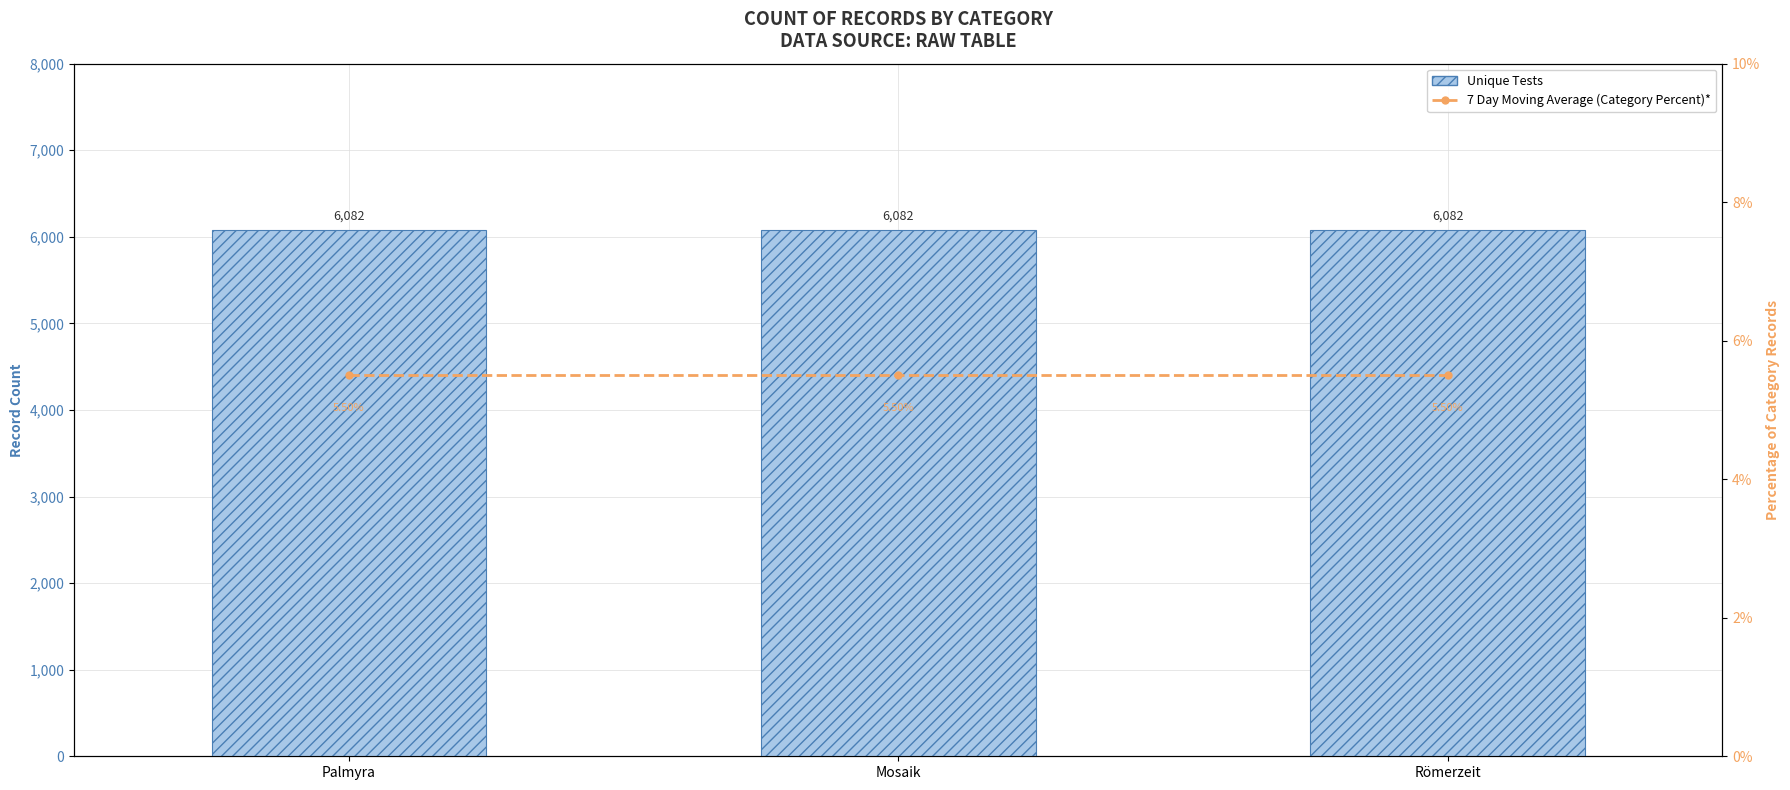

What is the sum of the Unique Tests values at Mosaik and Palmyra?

12164.0